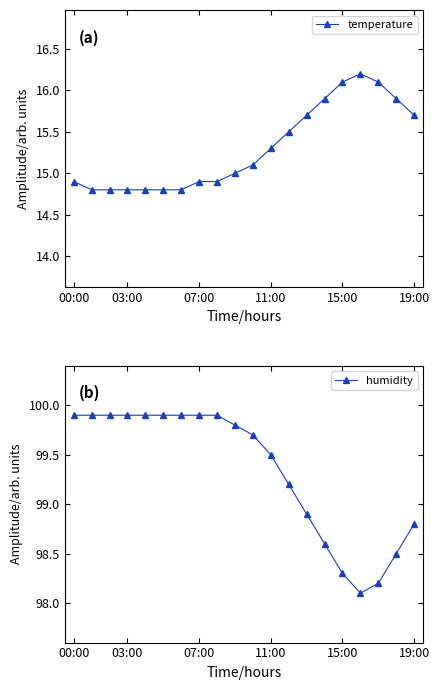

True or false: temperature has a value of 9.6 at 03:00.

False